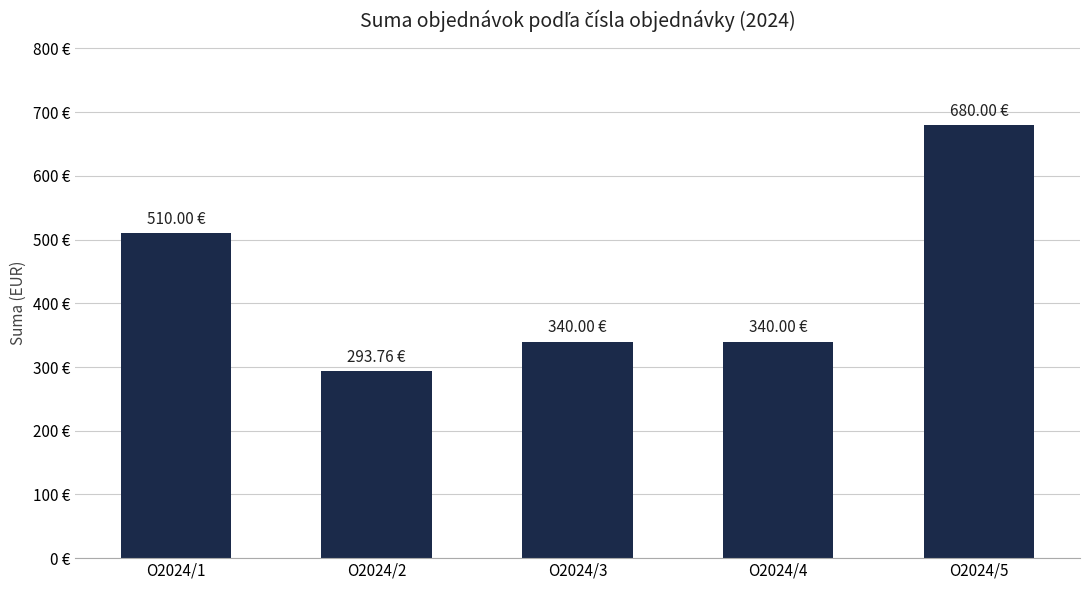

True or false: the data shows 340.0 at O2024/4.

True